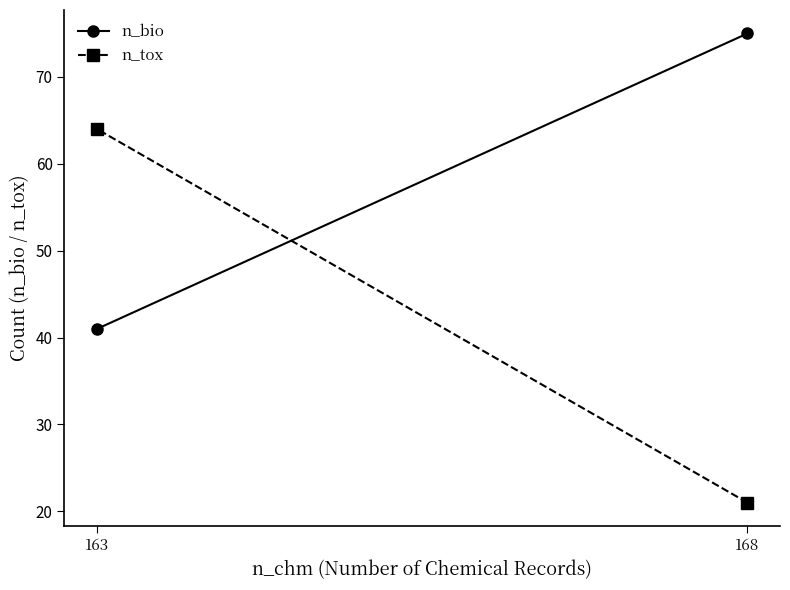

Where is n_tox nearest to the value 42?

168